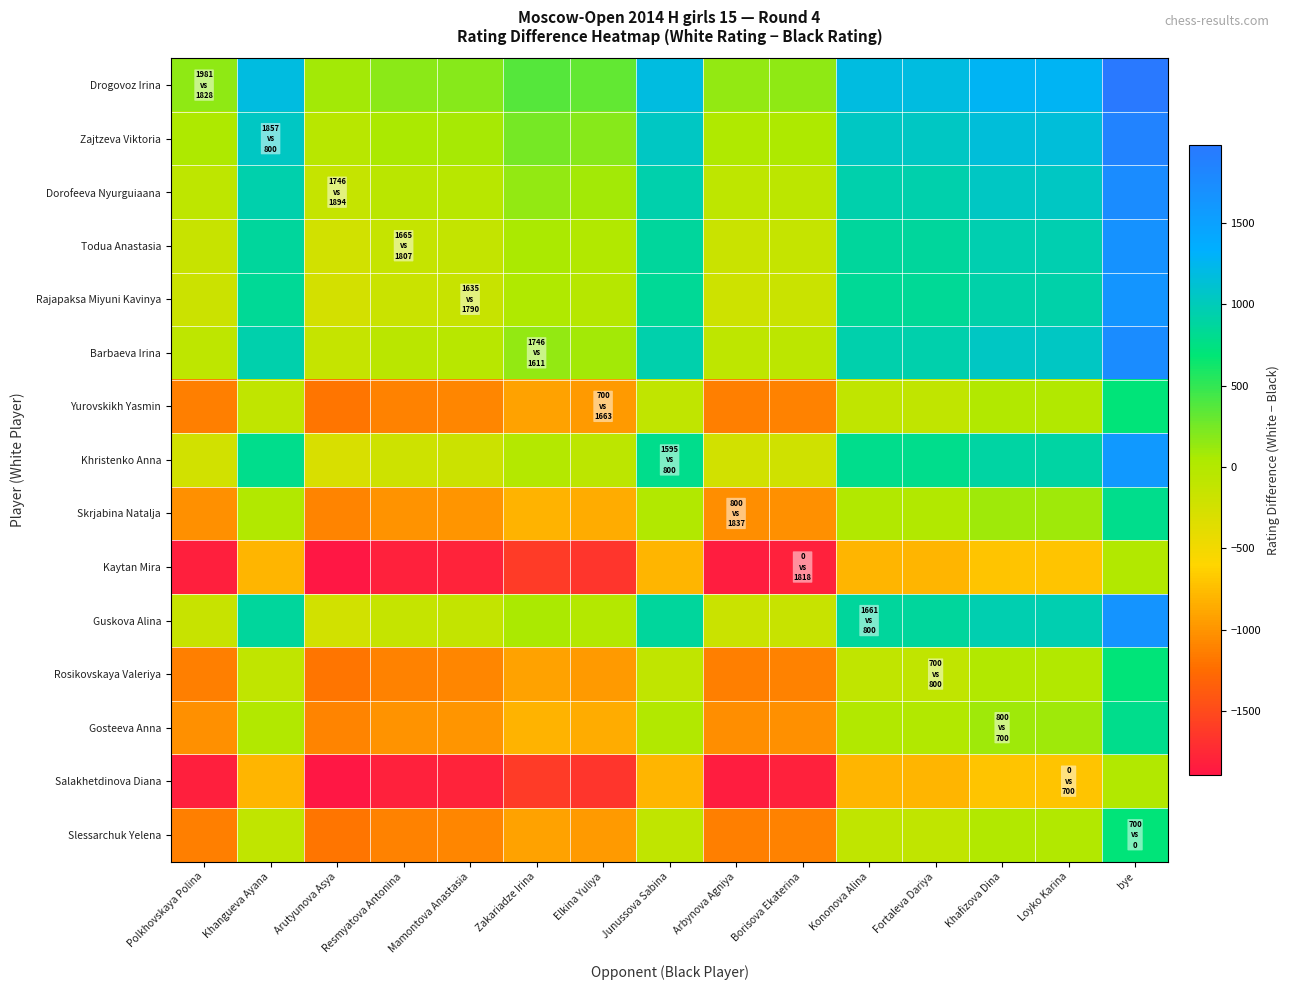

At how many categories does at least one series exceed 1350?

1